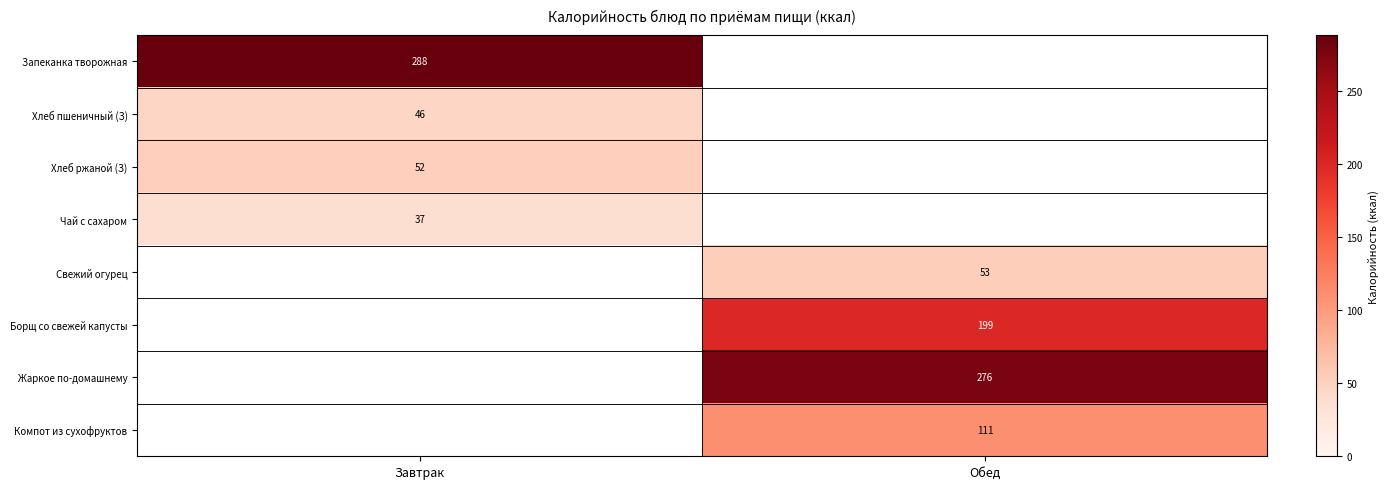

True or false: Хлеб пшеничный (З) has a value of 28 at Завтрак.

False